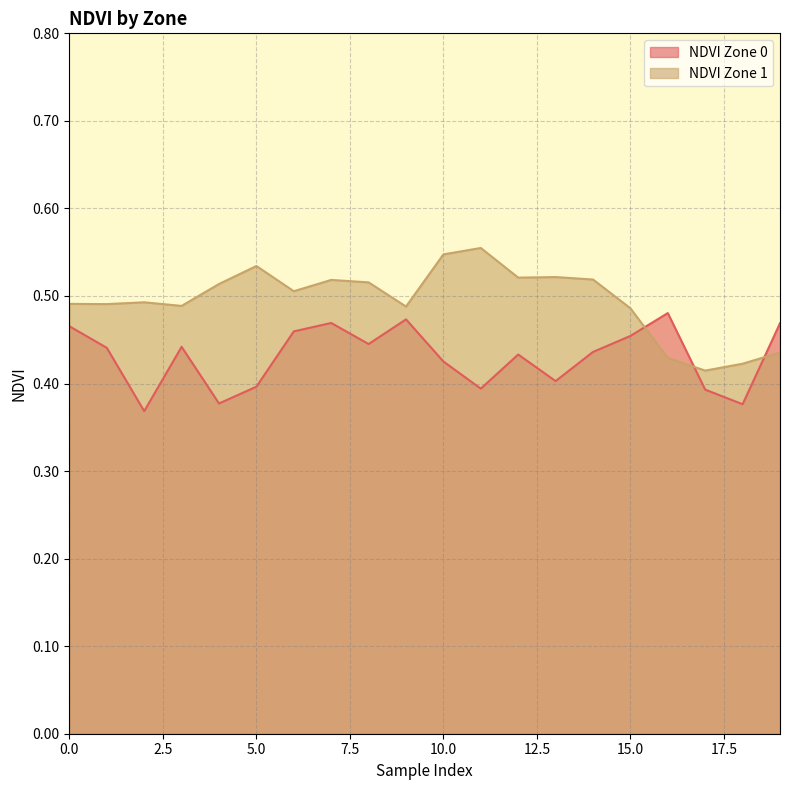

True or false: NDVI Zone 0 and NDVI Zone 1 intersect in this chart.

True